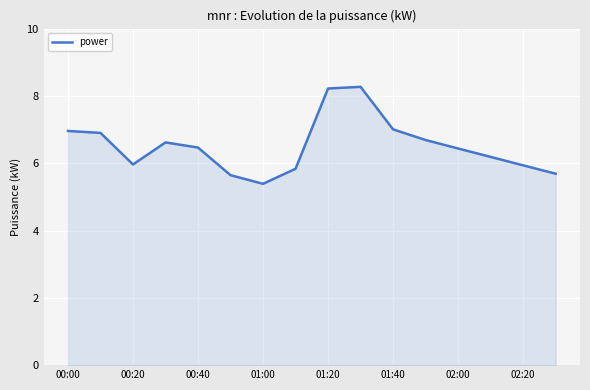

What is the maximum value shown in the chart?

8.3